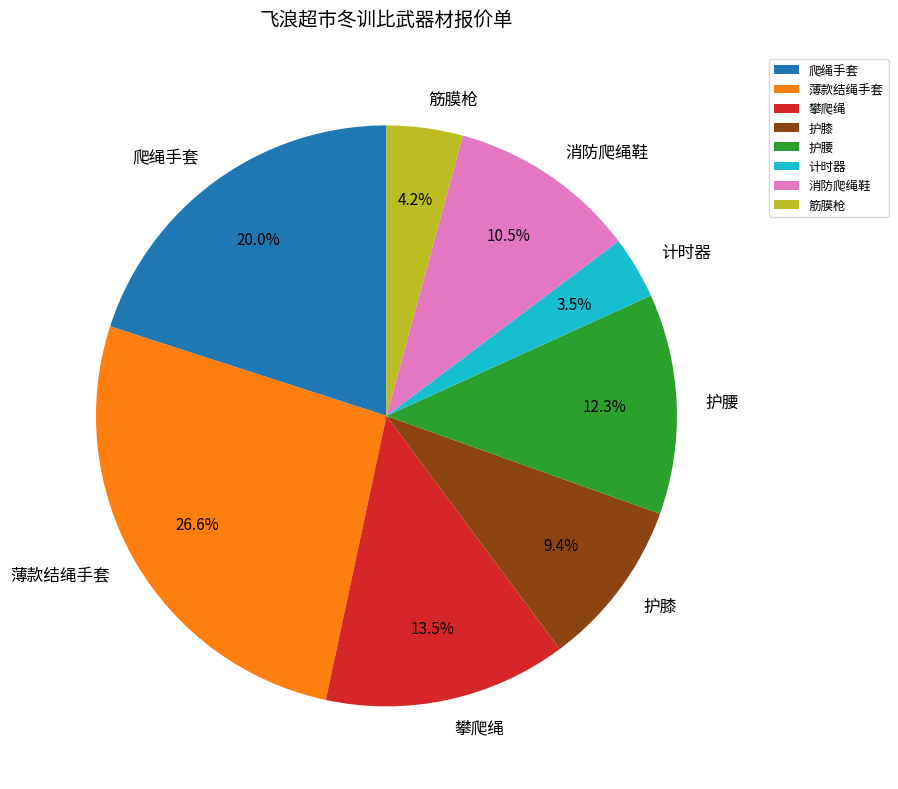

Does 护膝 account for over 50% of the chart?

No